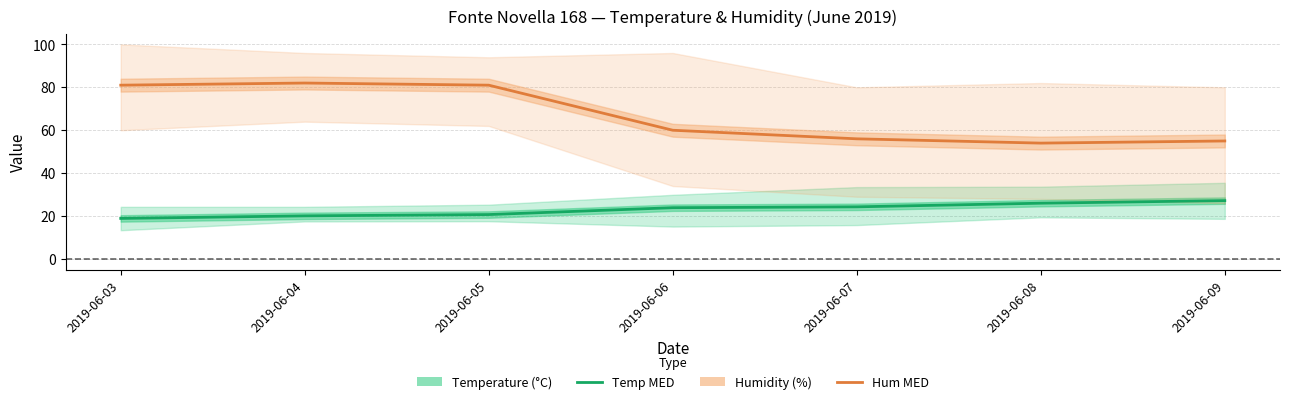

At which category does Humidity MED reach its first local valley?

2019-06-08